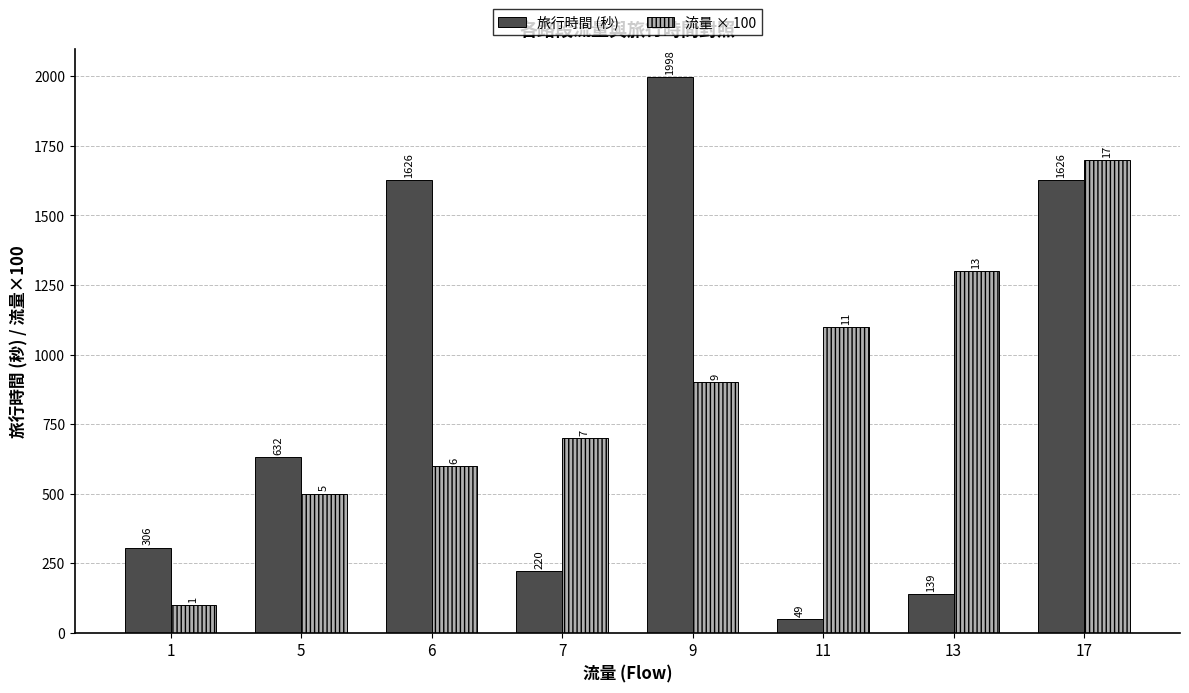

At how many categories does at least one series exceed 247?

8